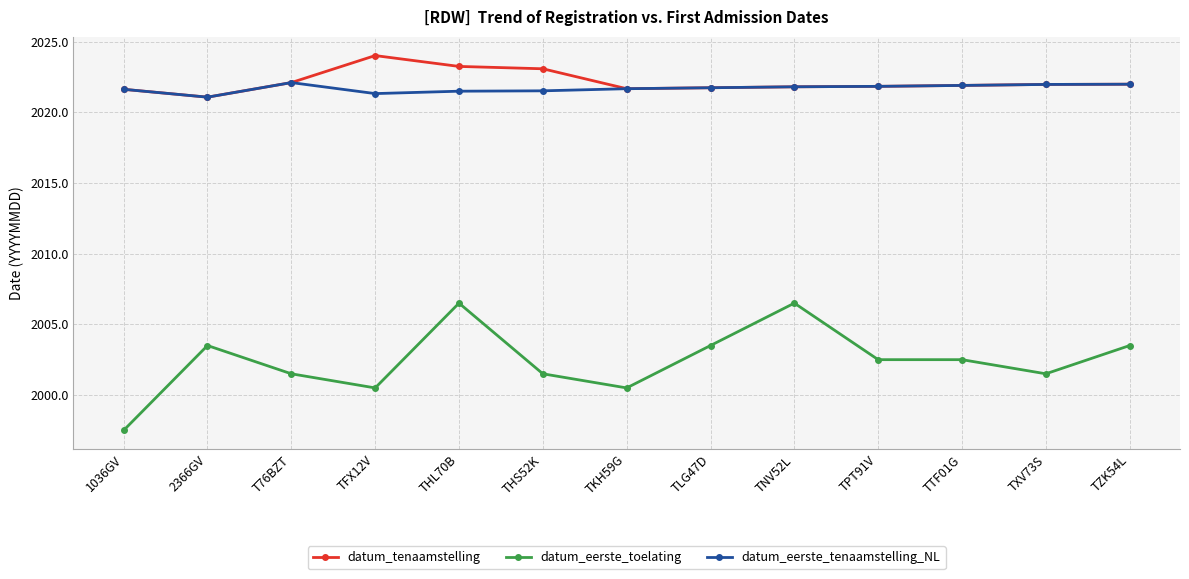

Which series has the largest range (max minus min)?

datum_eerste_toelating